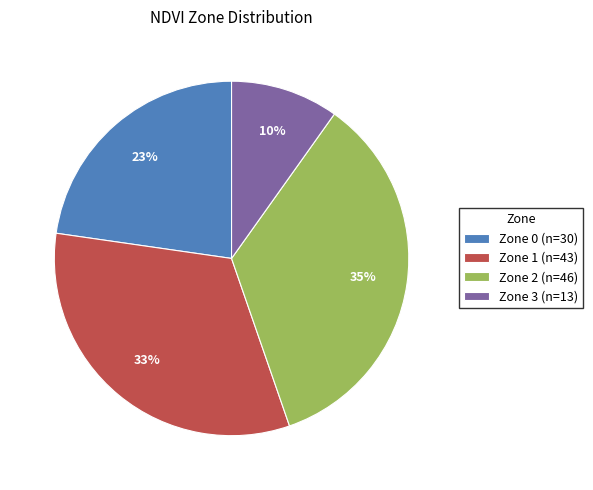

The Zone 3 (n=13) slice represents 18% of the pie. True or false?

False